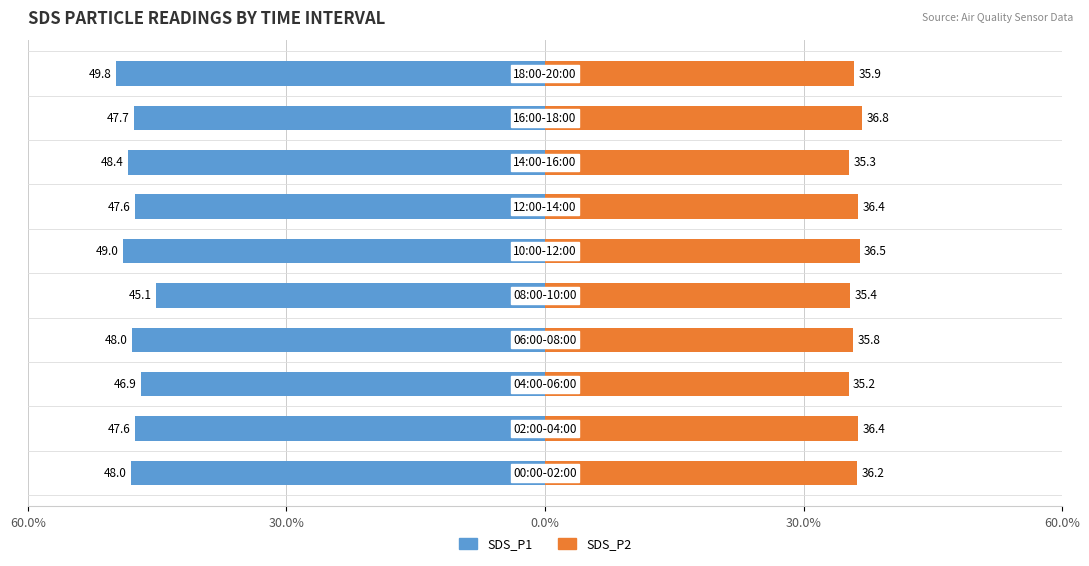

At how many categories does at least one series exceed 8?

10